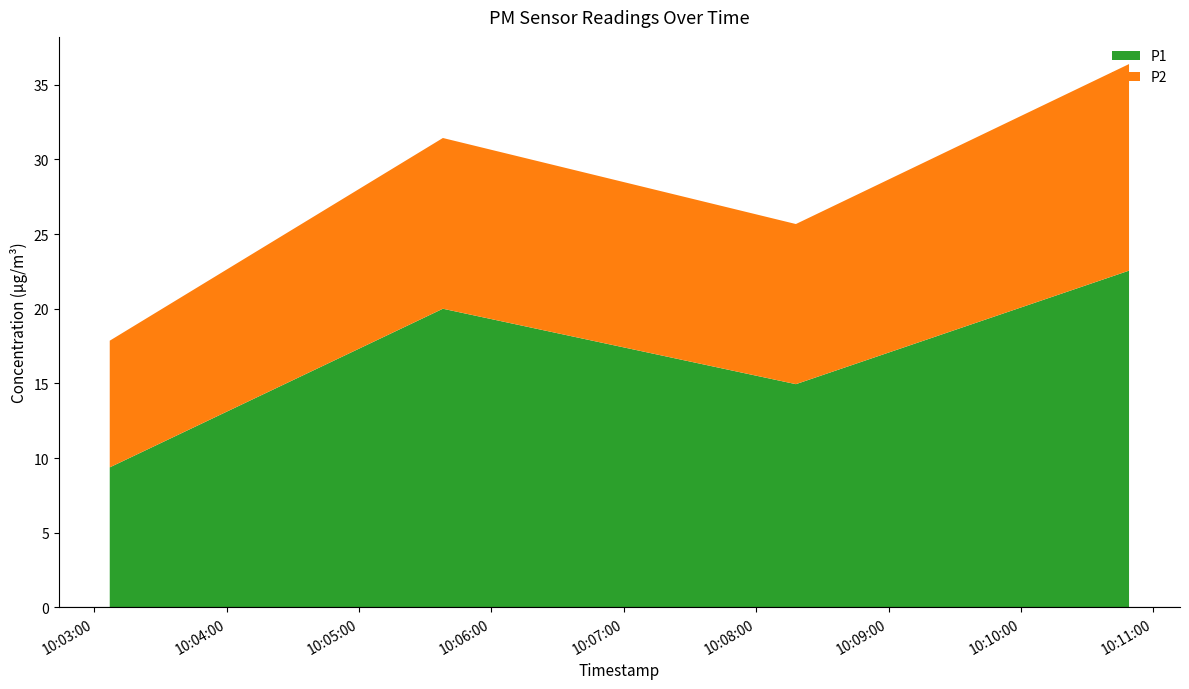

Reading left to right, list all the values displayed in this chart.

P1: 9.4	20.0	14.9	22.6
P2: 8.5	11.4	10.7	13.8